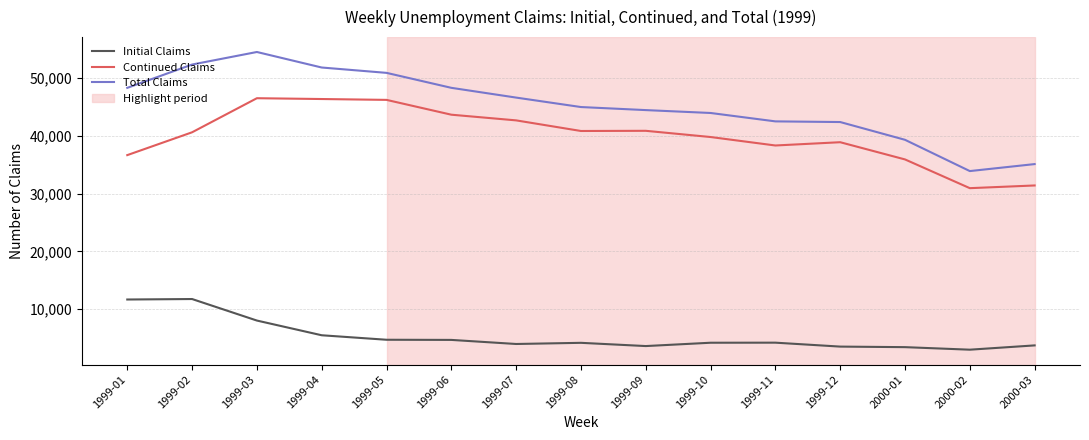

Between 1999-02 and 1999-10, which series saw the biggest shift?

Total Claims